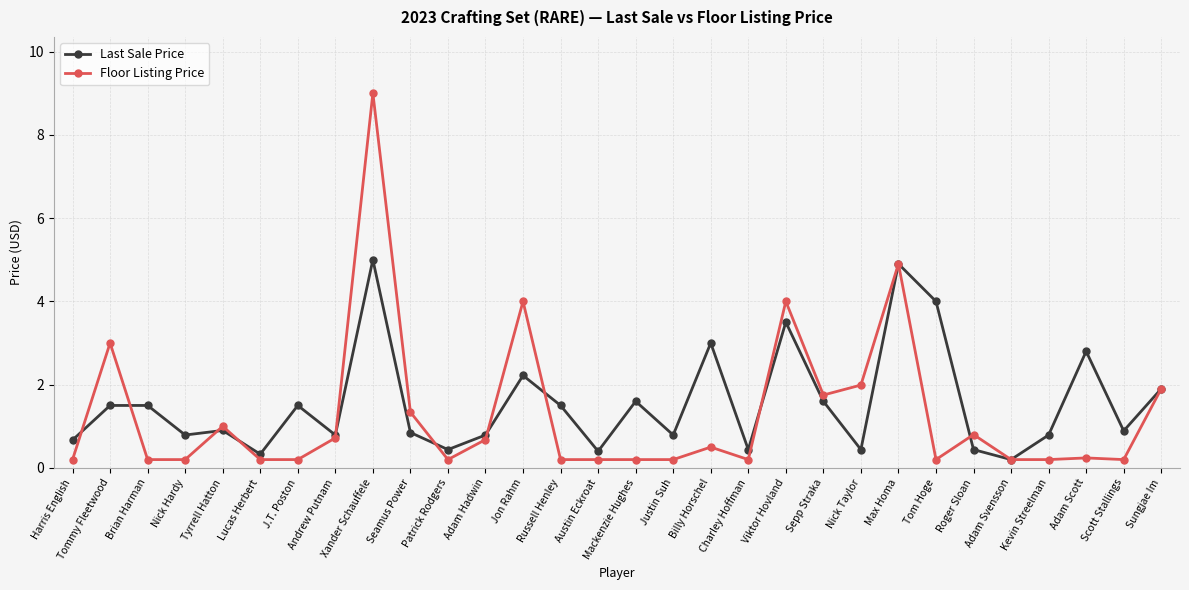

At Jon Rahm, list the series in order from smallest to largest.

Last Sale Price, Floor Listing Price